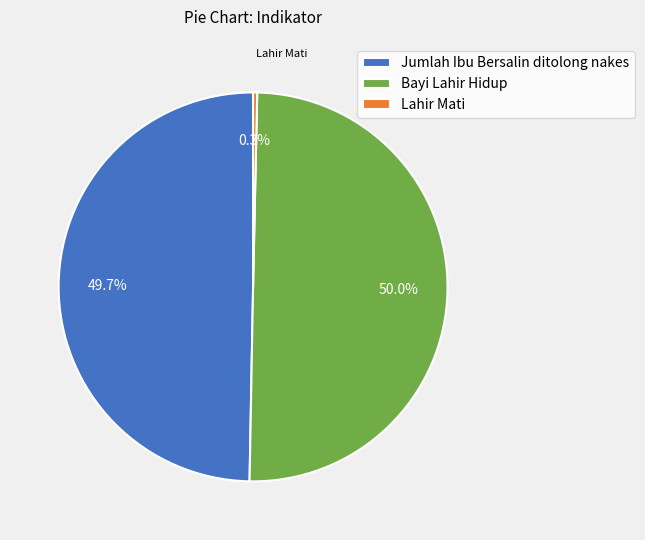

Combined, what portion of the pie is Jumlah Ibu Bersalin ditolong nakes and Lahir Mati?

50.0%